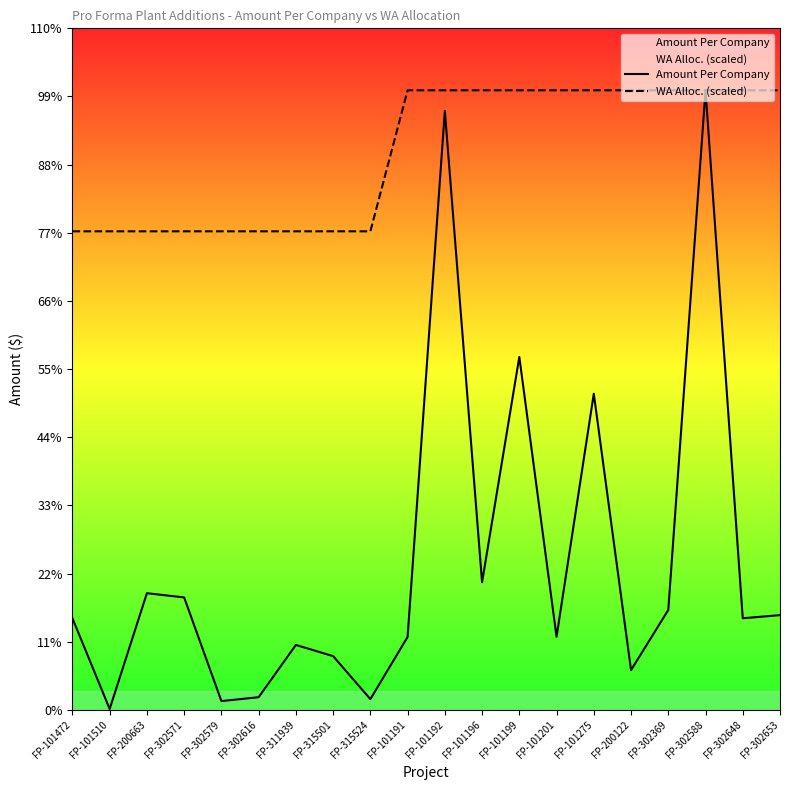

Reading left to right, extract all data points from this chart.

Amount Per Company: 225308.0	2245.0	287058.0	276670.0	21674.0	31170.0	159738.0	132223.0	26445.0	179391.0	1473785.0	313977.0	868262.0	179842.0	777867.0	97803.0	245801.0	1524374.0	225398.0	233140.0
WA Alloc. (scaled): 1177426.5	1177426.5	1177426.5	1177426.5	1177426.5	1177426.5	1177426.5	1177426.5	1177426.5	1524374.0	1524374.0	1524374.0	1524374.0	1524374.0	1524374.0	1524374.0	1524374.0	1524374.0	1524374.0	1524374.0